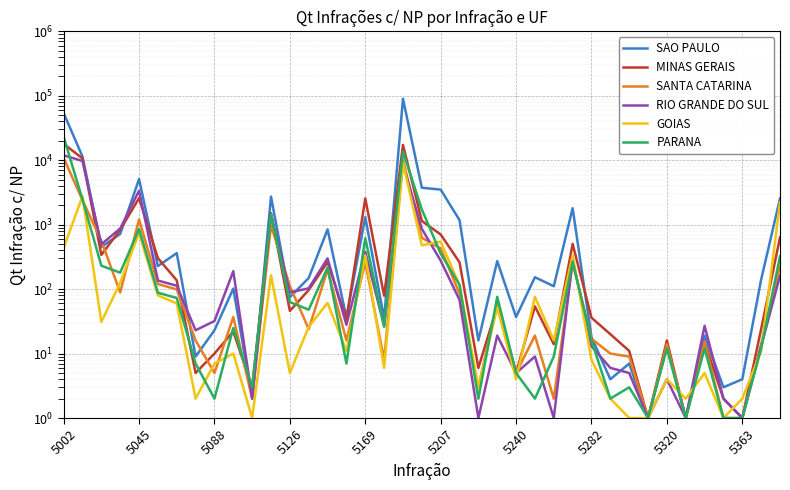

True or false: RIO GRANDE DO SUL and SAO PAULO intersect in this chart.

True